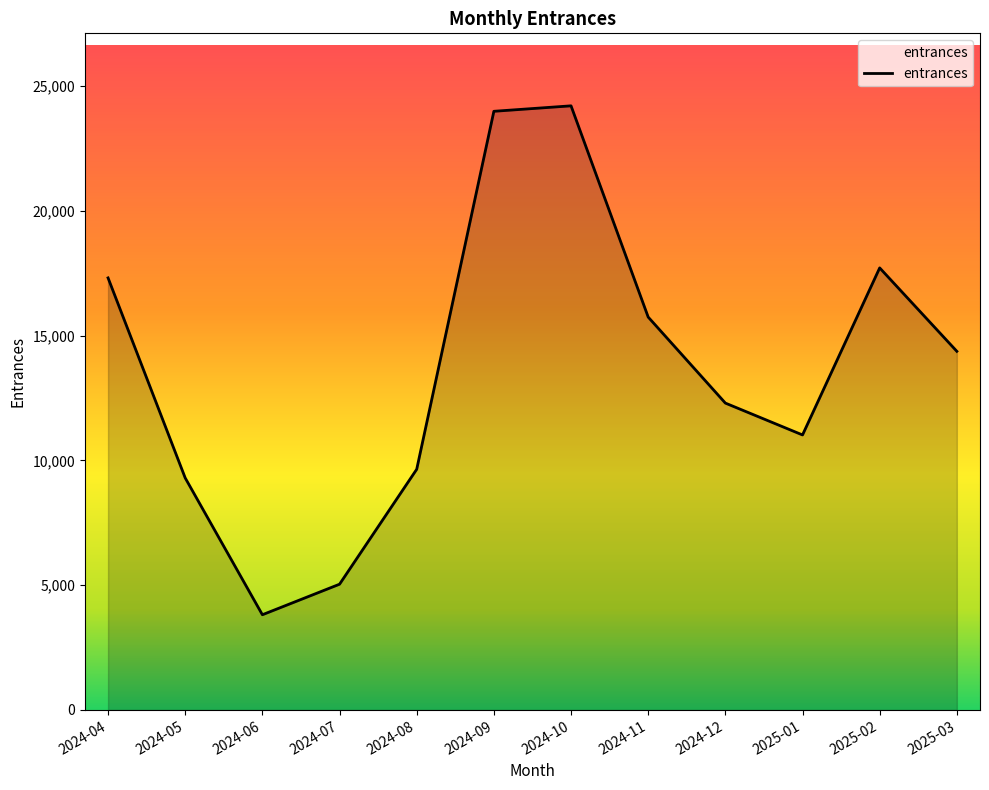

How many lines are shown in the chart?

1